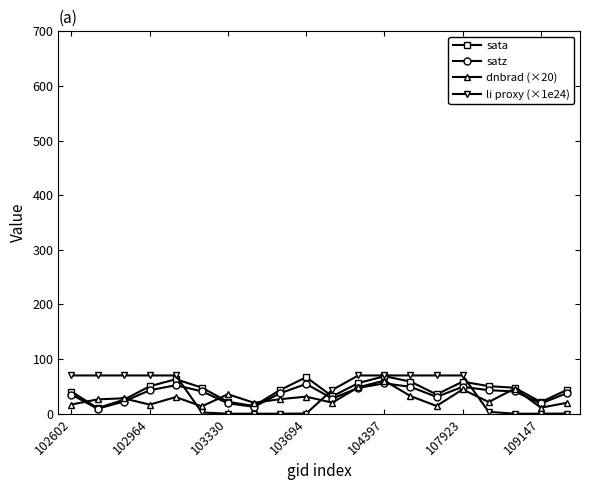

True or false: sata has more than 2 interior local peaks.

True